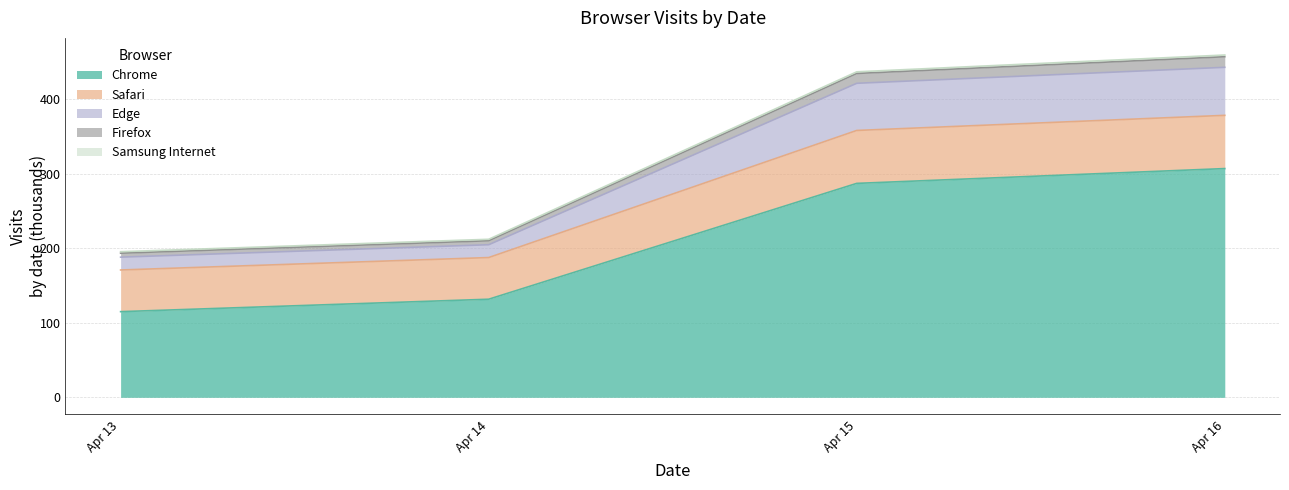

How many data points does each series have?

4